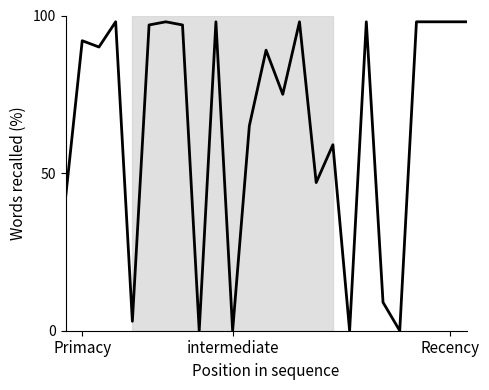

Reading right to left, transcribe all the data shown in this chart.

98	98	98	98	0	9	98	0	59	47	98	75	89	65	0	98	0	97	98	97	3	98	90	92	42